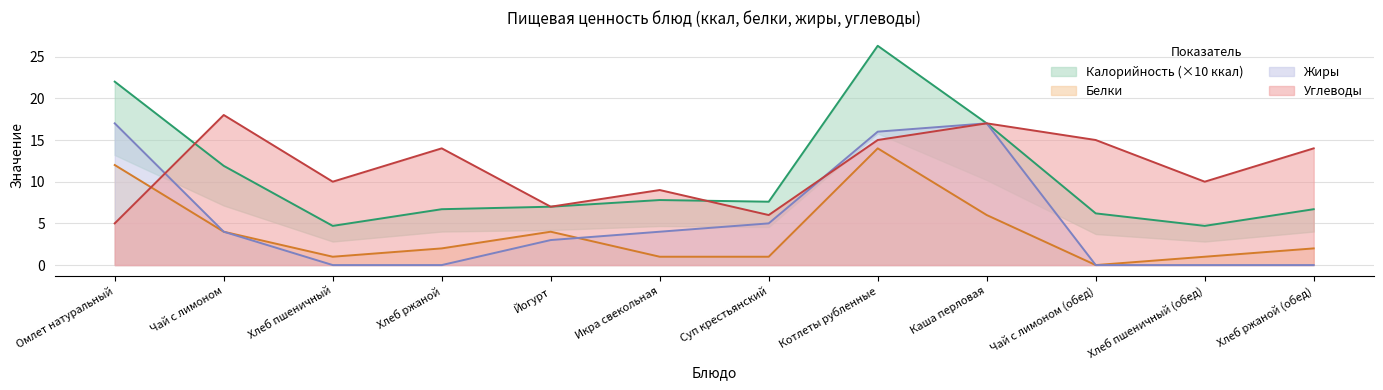

Between Котлеты рубленные and Хлеб пшеничный, which is larger?

Котлеты рубленные